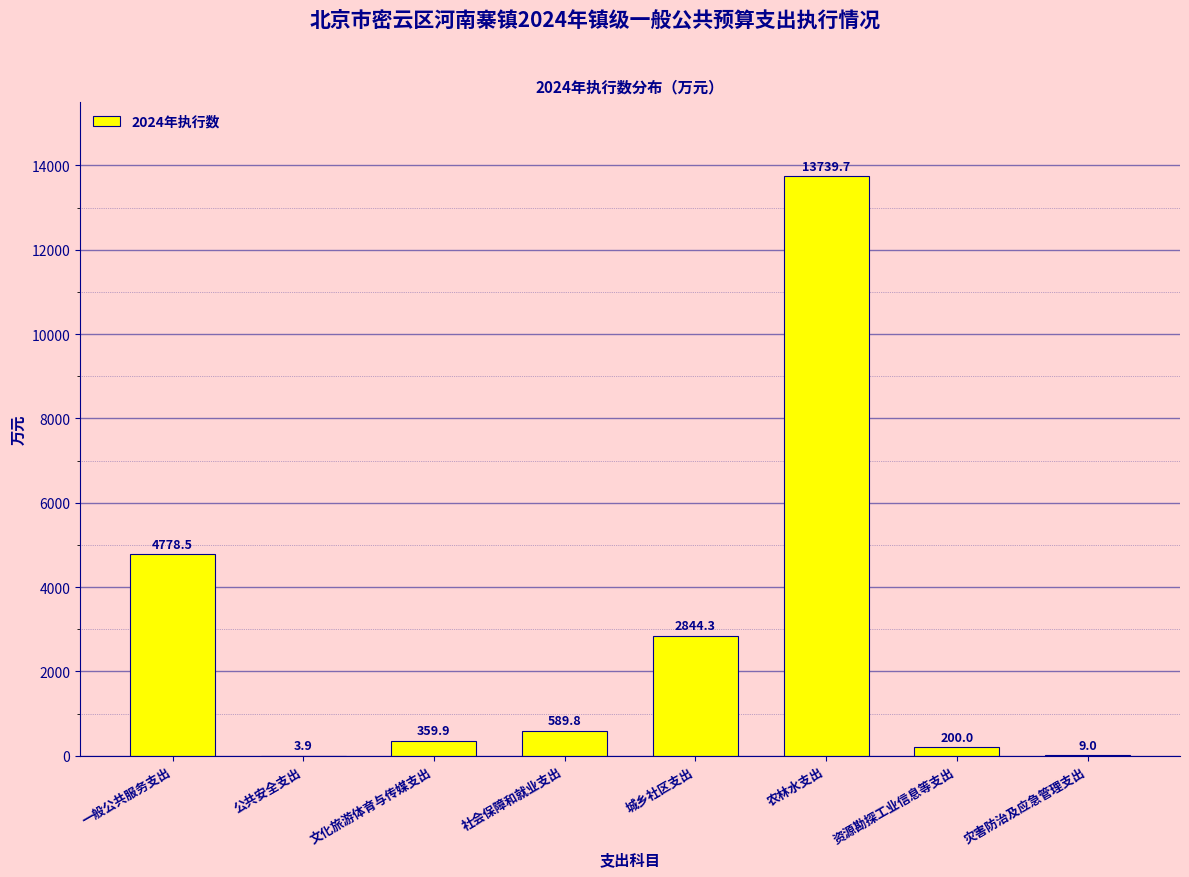

Reading left to right, list all the values displayed in this chart.

一般公共服务支出=4778.5	公共安全支出=3.9	文化旅游体育与传媒支出=359.9	社会保障和就业支出=589.8	城乡社区支出=2844.3	农林水支出=13739.7	资源勘探工业信息等支出=200.0	灾害防治及应急管理支出=9.0